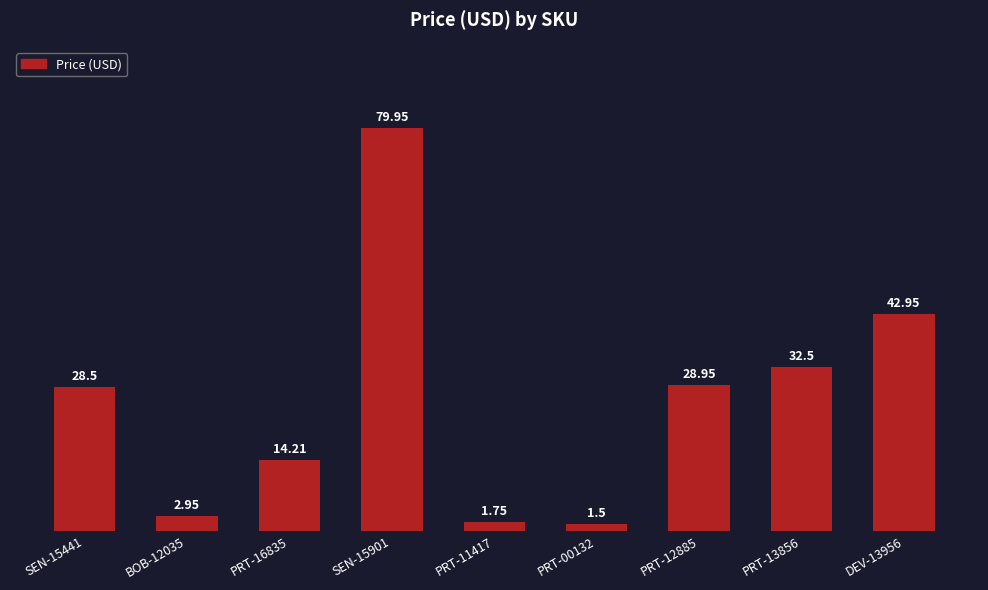

What is the sum of the values at PRT-12885 and BOB-12035?

31.9